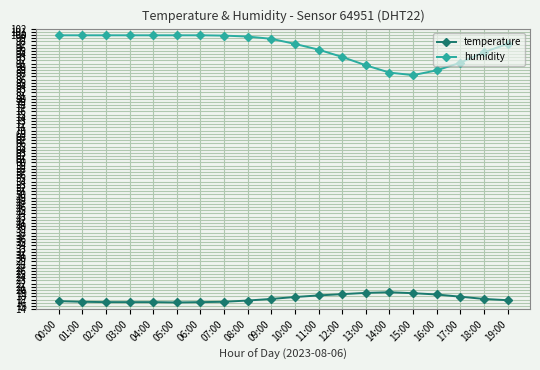

At how many categories does at least one series exceed 92?

15